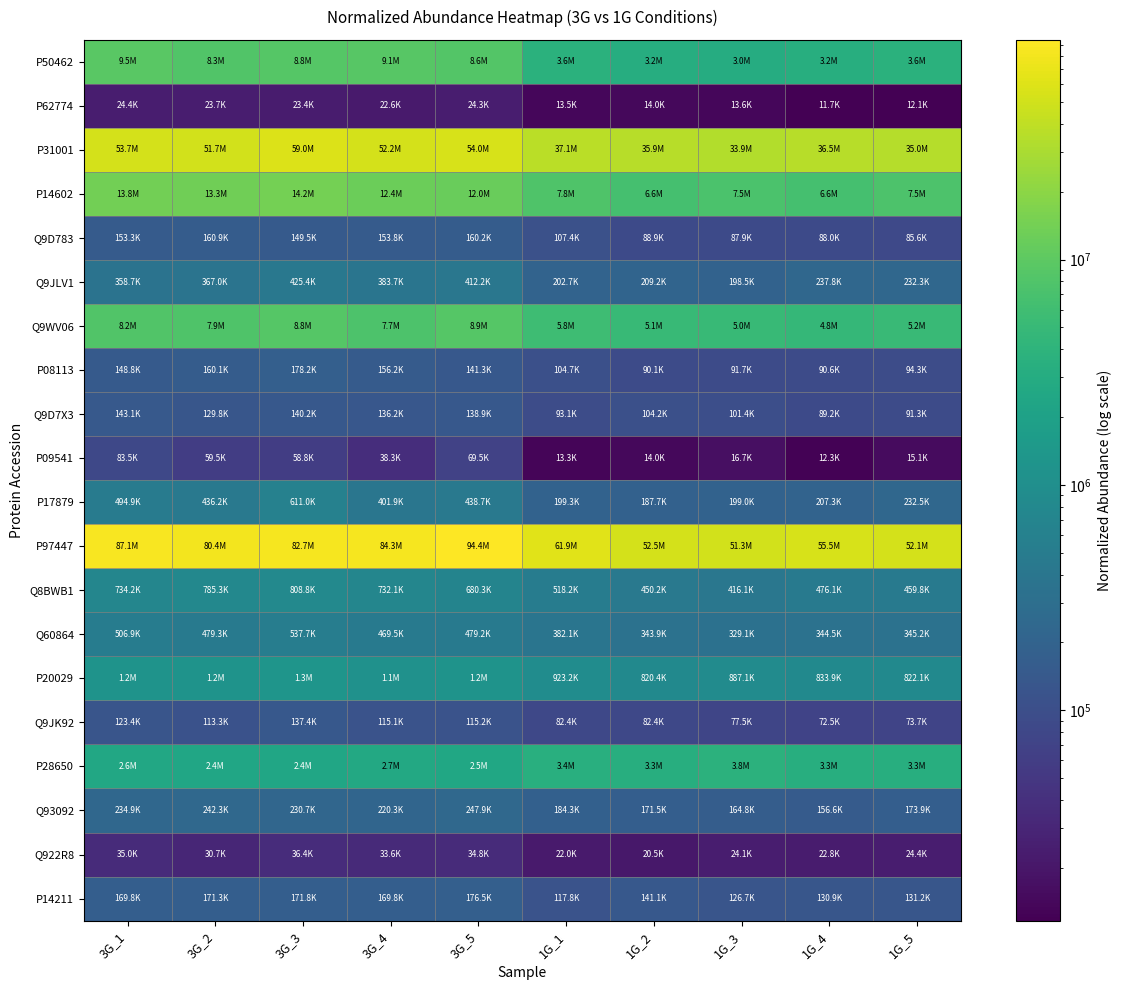

Reading left to right, what are all the values shown in this chart?

P50462: 3G_1=9513859.2	3G_2=8274328.4	3G_3=8780654.0	3G_4=9065187.2	3G_5=8623578.1	1G_1=3612106.2	1G_2=3213728.4	1G_3=3023041.3	1G_4=3235013.3	1G_5=3618732.9
P62774: 3G_1=24393.6	3G_2=23719.6	3G_3=23442.0	3G_4=22624.7	3G_5=24312.4	1G_1=13478.8	1G_2=14020.0	1G_3=13630.9	1G_4=11663.8	1G_5=12071.4
P31001: 3G_1=53667776.8	3G_2=51718870.7	3G_3=58996518.4	3G_4=52227786.3	3G_5=54034930.5	1G_1=37124447.5	1G_2=35939931.9	1G_3=33875002.4	1G_4=36521702.7	1G_5=34954578.3
P14602: 3G_1=13839346.1	3G_2=13330856.6	3G_3=14194407.1	3G_4=12408617.1	3G_5=11999219.7	1G_1=7804098.9	1G_2=6614376.3	1G_3=7451022.3	1G_4=6610146.5	1G_5=7517517.0
Q9D783: 3G_1=153287.8	3G_2=160859.7	3G_3=149500.4	3G_4=153833.0	3G_5=160206.9	1G_1=107438.9	1G_2=88861.7	1G_3=87901.8	1G_4=88011.0	1G_5=85633.8
Q9JLV1: 3G_1=358650.7	3G_2=367049.5	3G_3=425416.7	3G_4=383681.8	3G_5=412161.3	1G_1=202671.0	1G_2=209232.2	1G_3=198495.5	1G_4=237752.4	1G_5=232261.9
Q9WV06: 3G_1=8220153.0	3G_2=7939460.1	3G_3=8831258.9	3G_4=7666625.5	3G_5=8909986.4	1G_1=5782511.7	1G_2=5085764.0	1G_3=4977866.6	1G_4=4756457.5	1G_5=5203875.3
P08113: 3G_1=148758.3	3G_2=160059.8	3G_3=178153.2	3G_4=156155.3	3G_5=141292.1	1G_1=104667.8	1G_2=90096.4	1G_3=91654.9	1G_4=90620.0	1G_5=94251.3
Q9D7X3: 3G_1=143105.7	3G_2=129825.1	3G_3=140192.5	3G_4=136249.0	3G_5=138858.3	1G_1=93088.2	1G_2=104154.3	1G_3=101388.5	1G_4=89202.7	1G_5=91257.3
P09541: 3G_1=83491.4	3G_2=59538.9	3G_3=58815.5	3G_4=38253.8	3G_5=69474.6	1G_1=13317.2	1G_2=13996.5	1G_3=16731.9	1G_4=12291.5	1G_5=15050.6
P17879: 3G_1=494894.3	3G_2=436195.0	3G_3=611035.5	3G_4=401852.9	3G_5=438651.4	1G_1=199280.1	1G_2=187693.5	1G_3=198984.2	1G_4=207316.5	1G_5=232490.1
P97447: 3G_1=87129097.6	3G_2=80418175.6	3G_3=82659850.7	3G_4=84260876.0	3G_5=94391954.2	1G_1=61943766.7	1G_2=52517320.3	1G_3=51335453.8	1G_4=55516844.1	1G_5=52072929.5
Q8BWB1: 3G_1=734190.8	3G_2=785321.8	3G_3=808767.5	3G_4=732138.7	3G_5=680329.0	1G_1=518196.0	1G_2=450237.5	1G_3=416117.4	1G_4=476126.5	1G_5=459816.7
Q60864: 3G_1=506922.0	3G_2=479282.8	3G_3=537650.0	3G_4=469493.6	3G_5=479175.0	1G_1=382130.8	1G_2=343876.3	1G_3=329119.2	1G_4=344458.6	1G_5=345231.8
P20029: 3G_1=1172611.3	3G_2=1179408.8	3G_3=1253472.4	3G_4=1093894.2	3G_5=1202688.1	1G_1=923232.2	1G_2=820407.5	1G_3=887131.0	1G_4=833890.2	1G_5=822103.1
Q9JK92: 3G_1=123411.0	3G_2=113251.0	3G_3=137363.4	3G_4=115053.9	3G_5=115191.9	1G_1=82360.1	1G_2=82401.0	1G_3=77498.3	1G_4=72535.8	1G_5=73700.8
P28650: 3G_1=2553554.7	3G_2=2390766.2	3G_3=2438348.2	3G_4=2652072.9	3G_5=2471074.4	1G_1=3404305.6	1G_2=3291011.6	1G_3=3752441.4	1G_4=3295505.1	1G_5=3266025.6
Q93092: 3G_1=234878.2	3G_2=242260.5	3G_3=230713.4	3G_4=220339.3	3G_5=247909.5	1G_1=184324.6	1G_2=171534.0	1G_3=164788.0	1G_4=156624.6	1G_5=173941.6
Q922R8: 3G_1=34995.1	3G_2=30745.7	3G_3=36436.0	3G_4=33642.2	3G_5=34766.1	1G_1=22006.9	1G_2=20469.1	1G_3=24116.5	1G_4=22772.7	1G_5=24374.1
P14211: 3G_1=169778.7	3G_2=171268.9	3G_3=171791.3	3G_4=169816.7	3G_5=176521.9	1G_1=117816.4	1G_2=141145.7	1G_3=126714.0	1G_4=130901.3	1G_5=131225.7